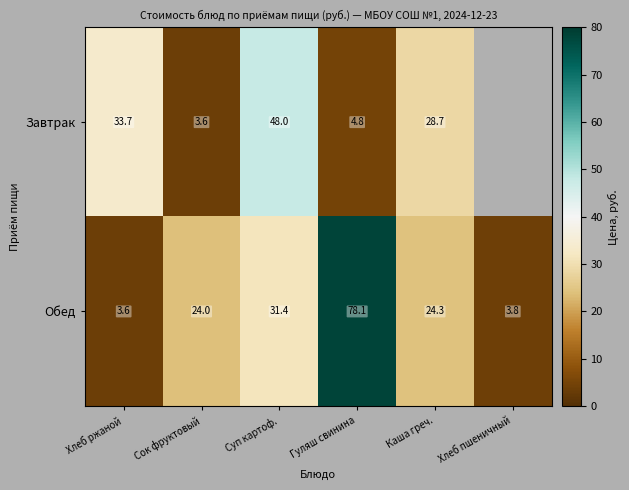

At Гуляш свинина, list the series in order from largest to smallest.

Обед, Завтрак